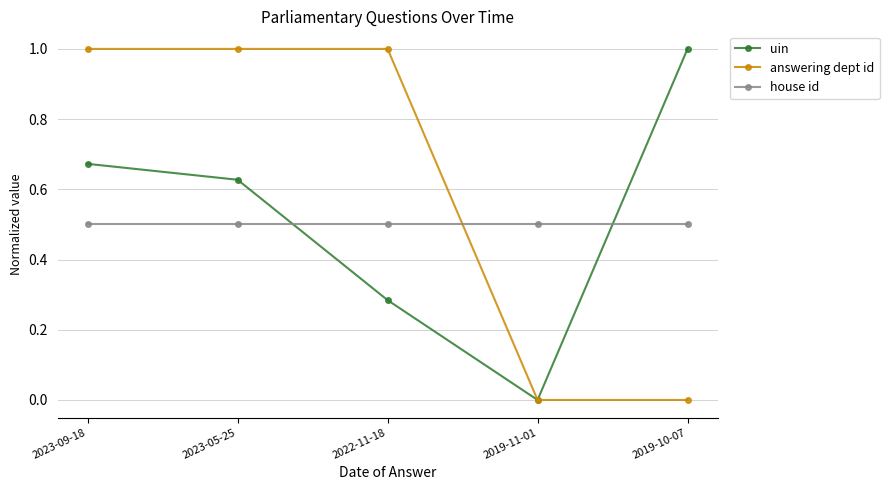

Which series has the largest total across all categories?

answering dept id